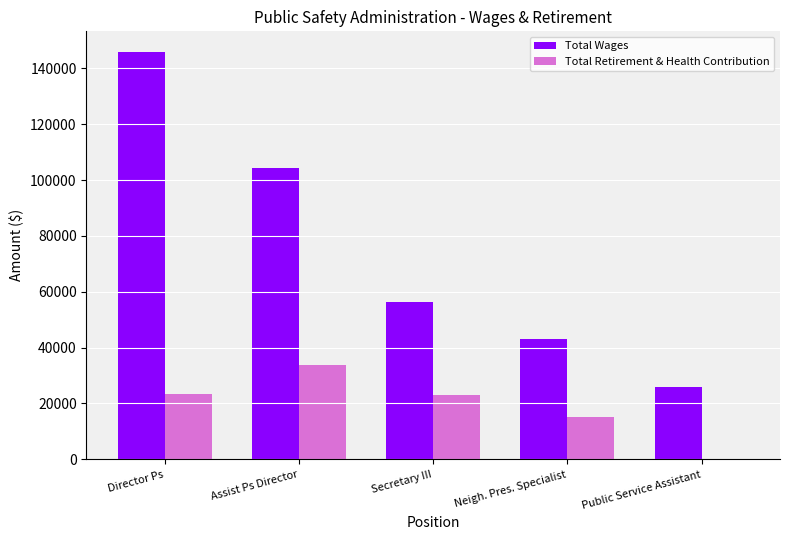

What is the sum of the Total Wages values at Assist Ps Director and Director Ps?

250149